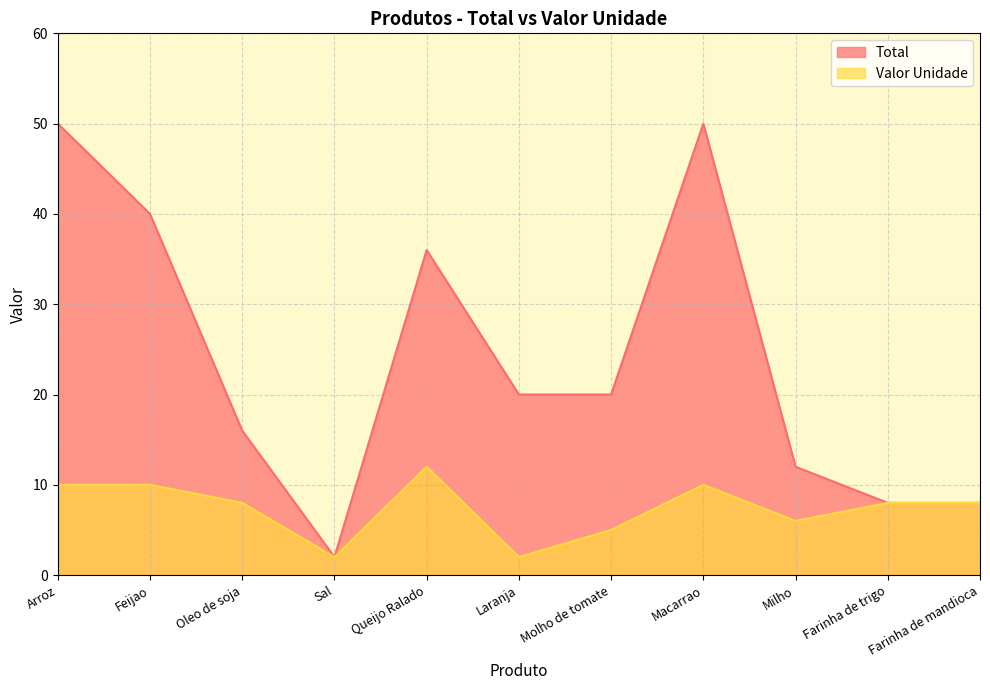

True or false: Total and Valor Unidade cross at least once.

False